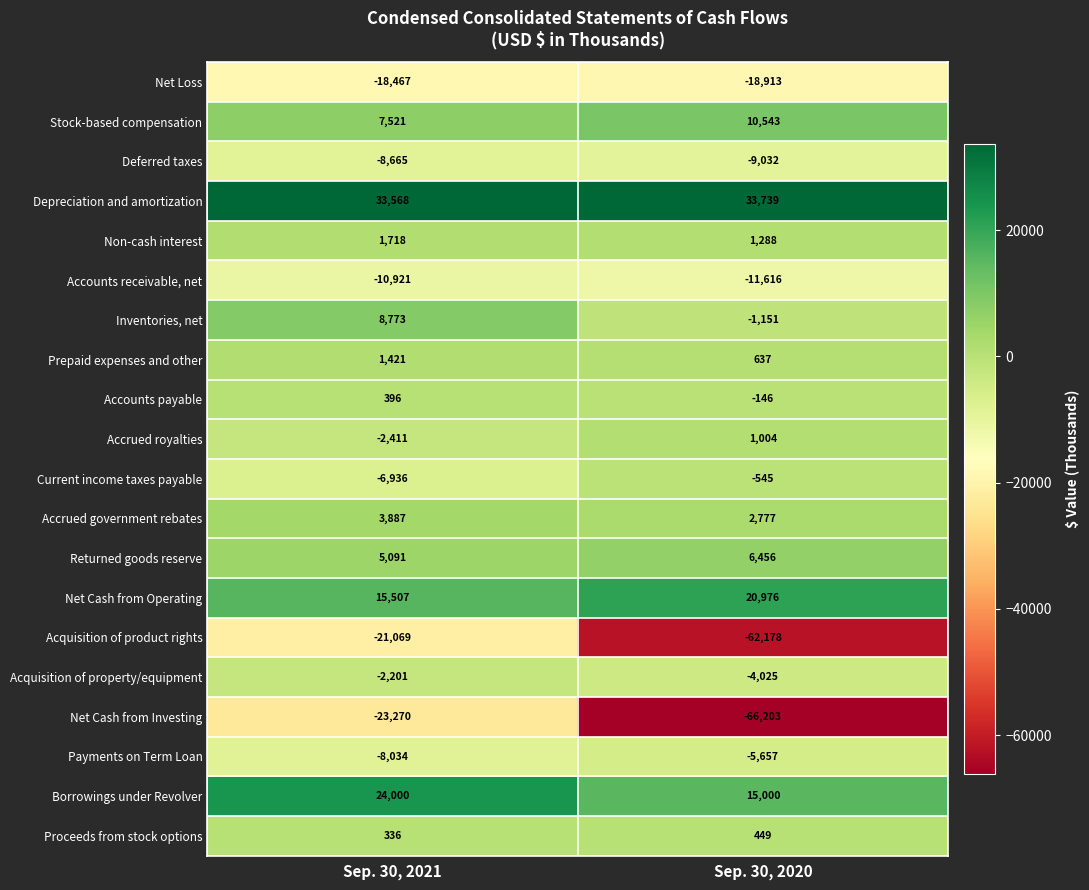

At which label is Current income taxes payable closest to -3740?

Sep. 30, 2020